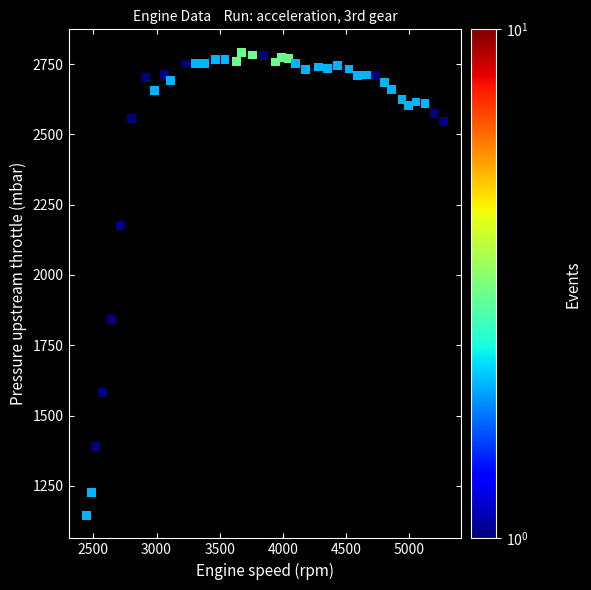

What is the range of Y values (max minus min)?

1646.2